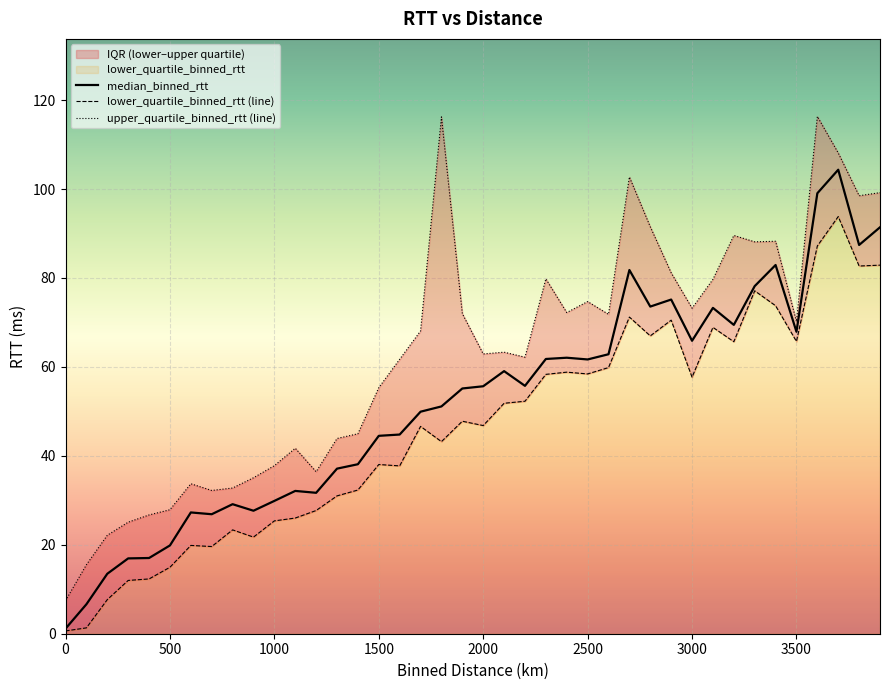

The median_binned_rtt series shows 38.5 at 3000. True or false?

False